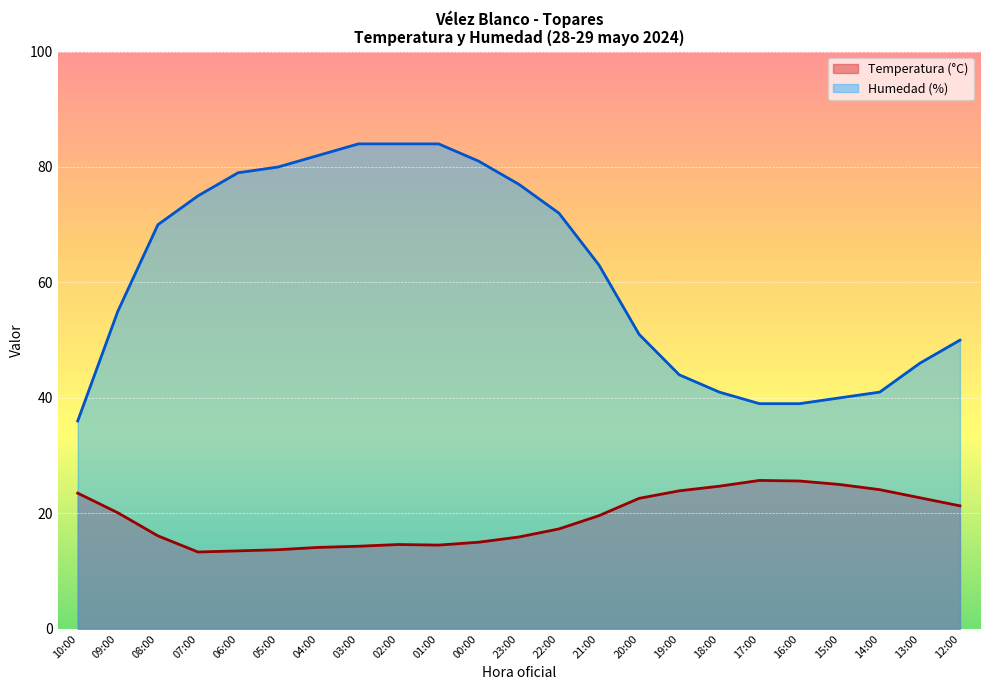

True or false: Temperatura (°C) has a value of 25.6 at 16:00.

True